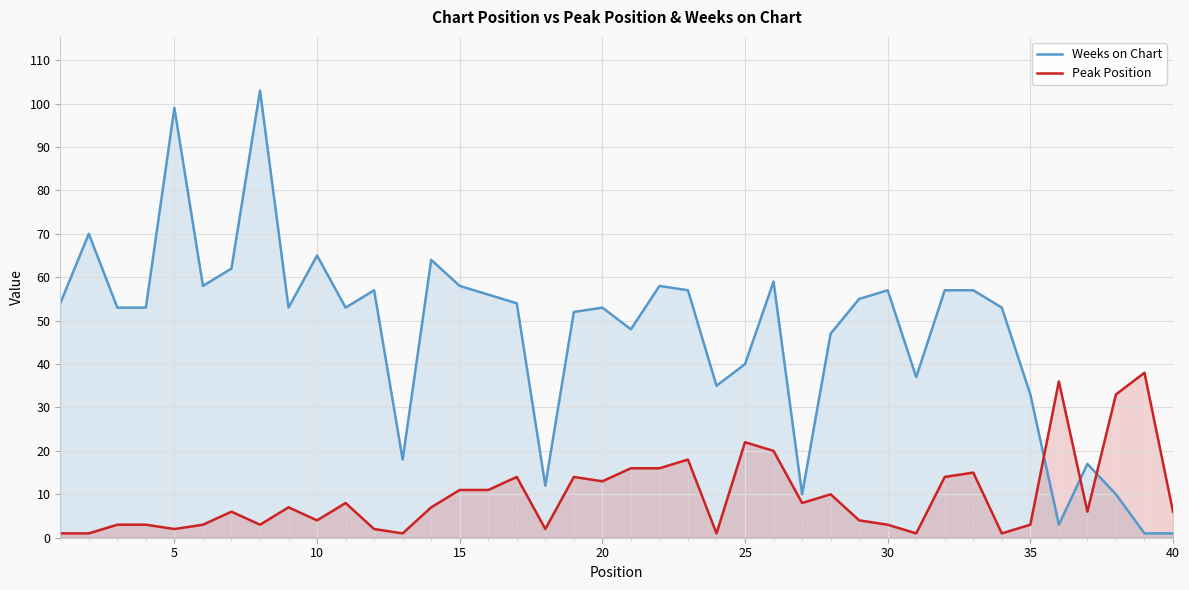

Is it true that Weeks on Chart equals 57 at 30?

True